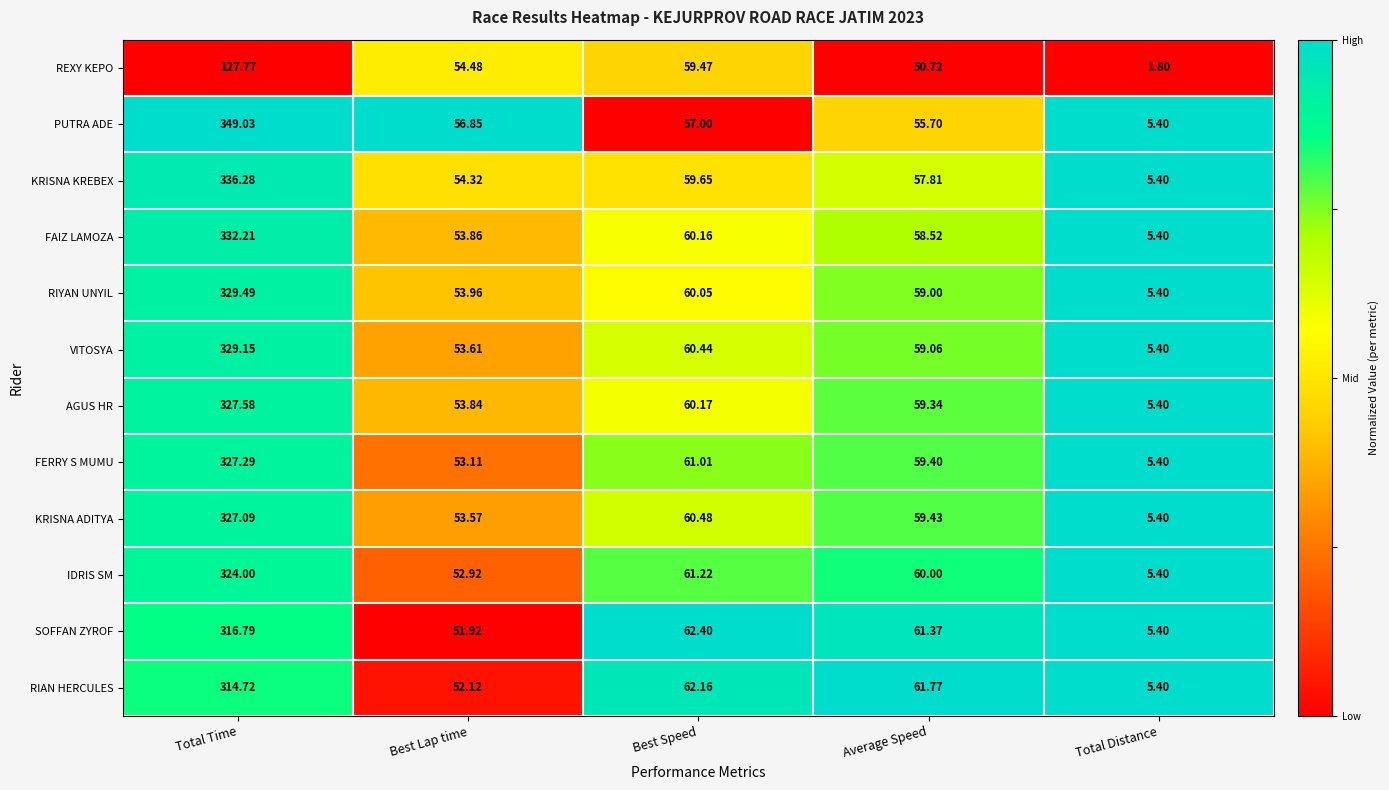

Which series has the largest total across all categories?

PUTRA ADE